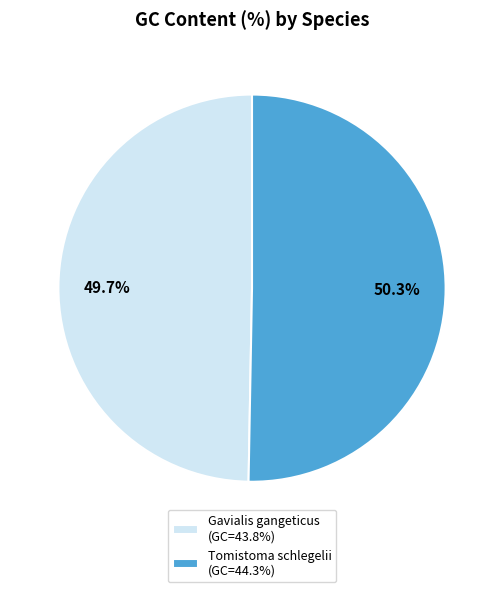

The Tomistoma schlegelii slice represents 62% of the pie. True or false?

False